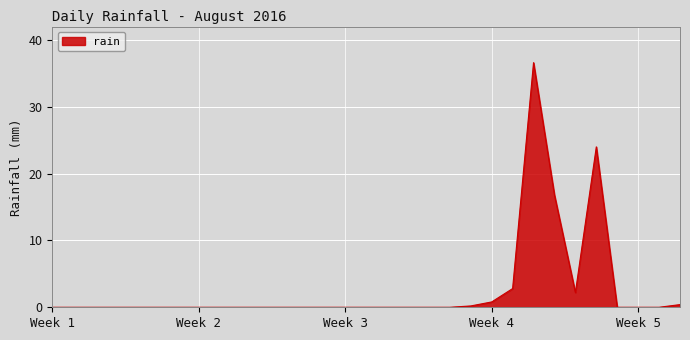

What is the maximum value shown in the chart?

36.6